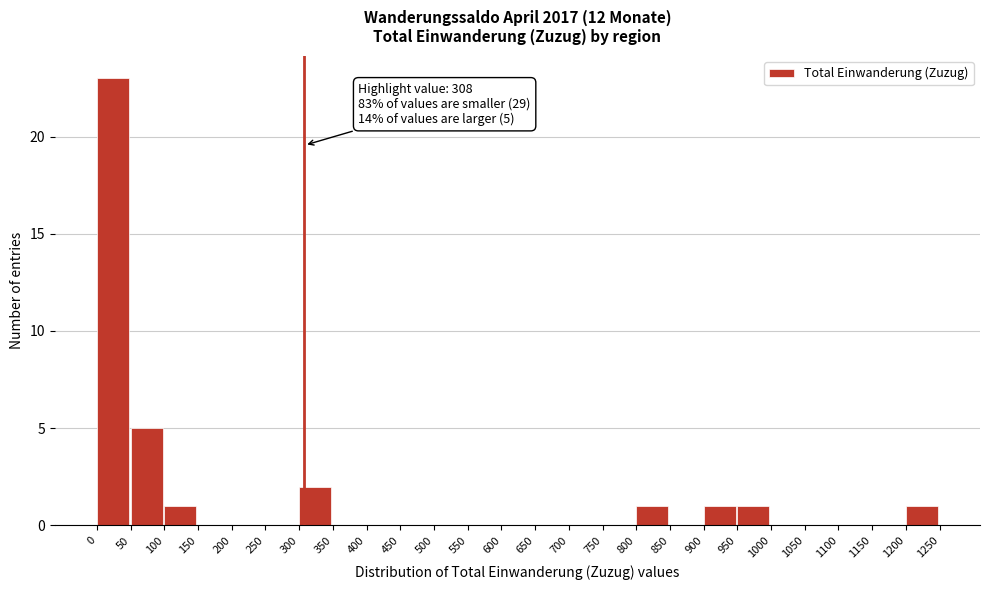

Which range on the x-axis has the tallest bar?

0 to 50